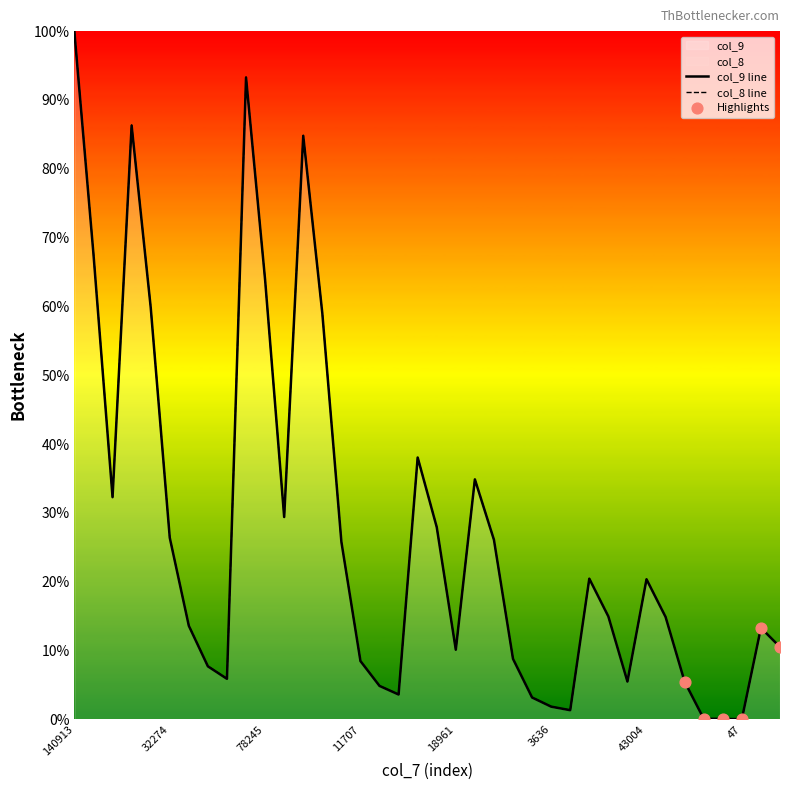

Which series reaches the minimum Y coordinate?

col_9